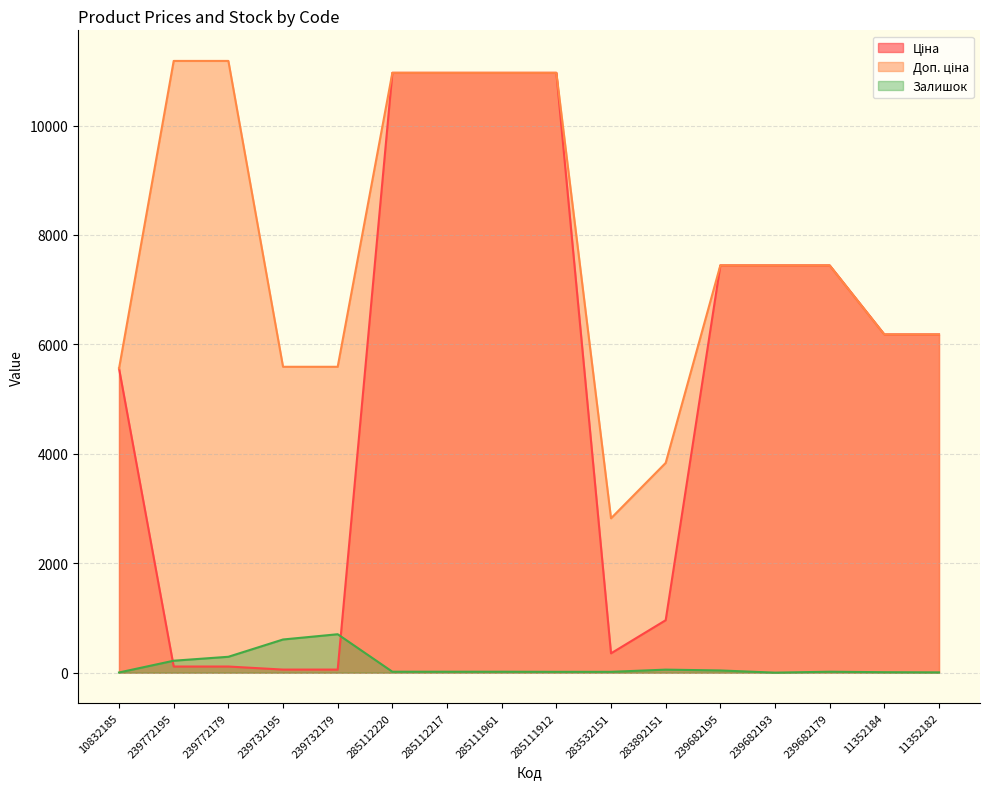

List the labels in order of Залишок value, largest first.

239732179, 239732195, 239772179, 239772195, 283892151, 239682195, 285112220, 285112217, 285111961, 239682179, 285111912, 283532151, 11352184, 11352182, 10832185, 239682193